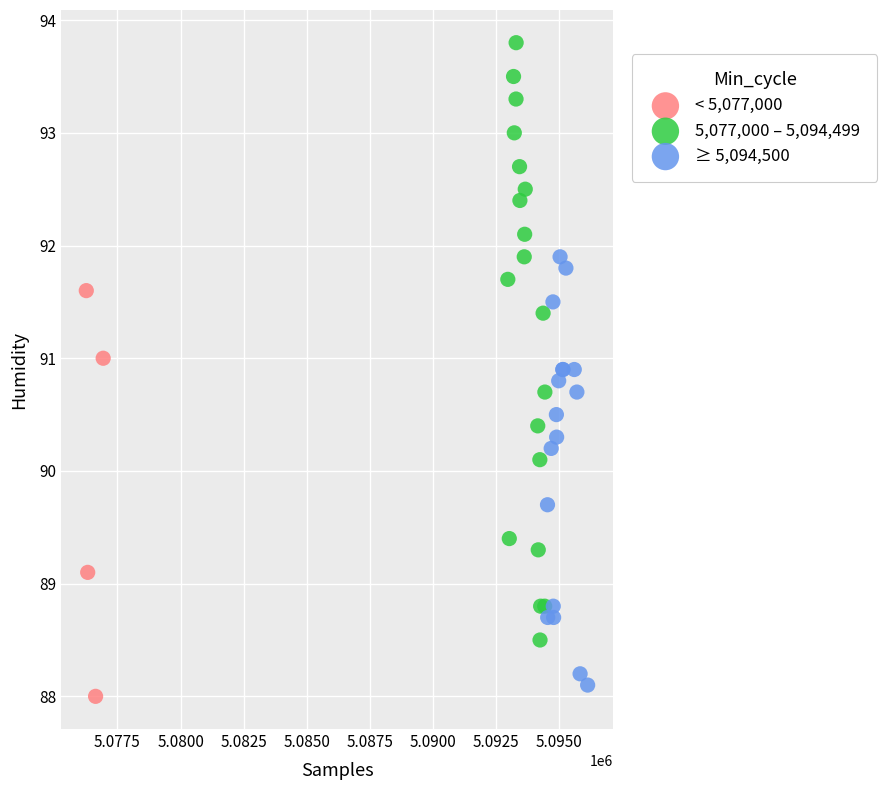

Which series contains the highest Y value?

5,077,000 – 5,094,499